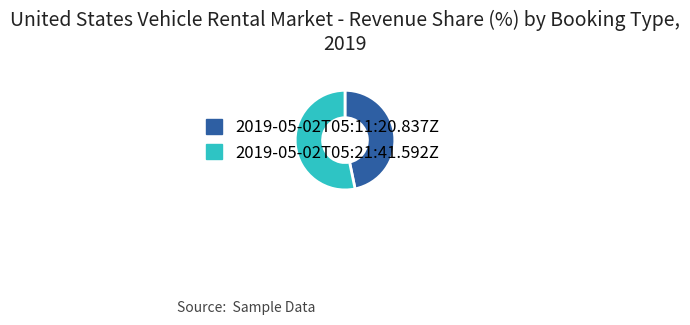

Which slice is the smallest?

2019-05-02T05:11:20.837Z